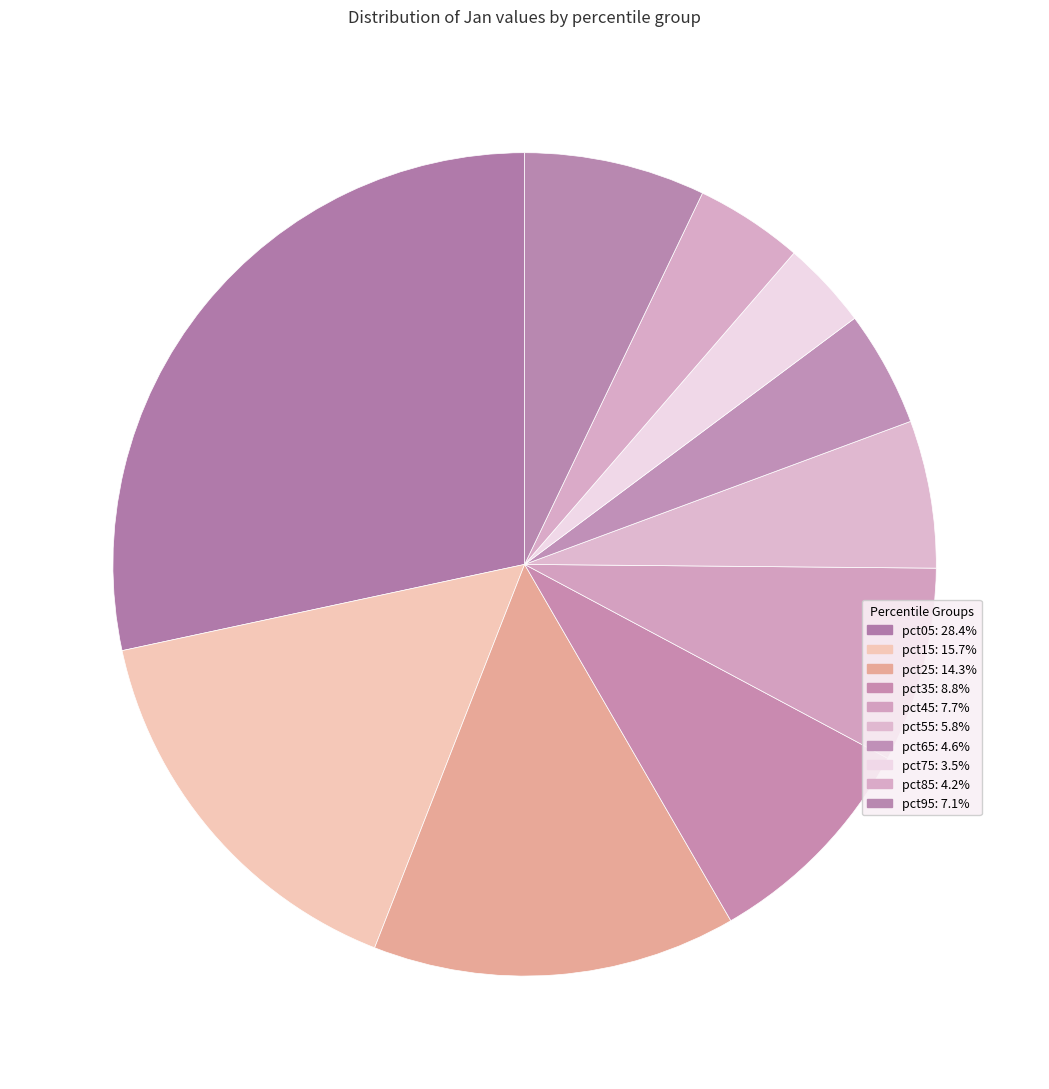

What is the ratio of the value at pct75 to the value at pct15?

0.2